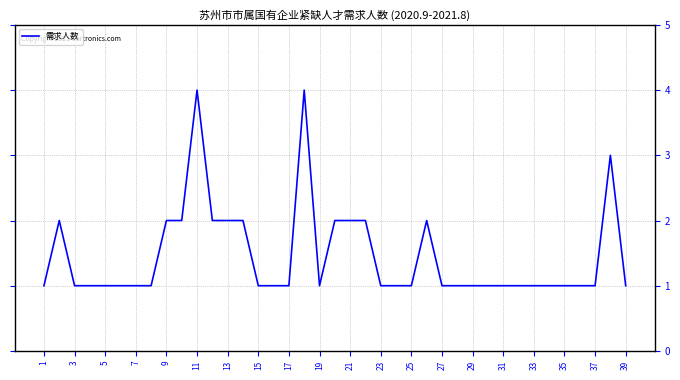

What is the difference between the maximum and minimum values?

3